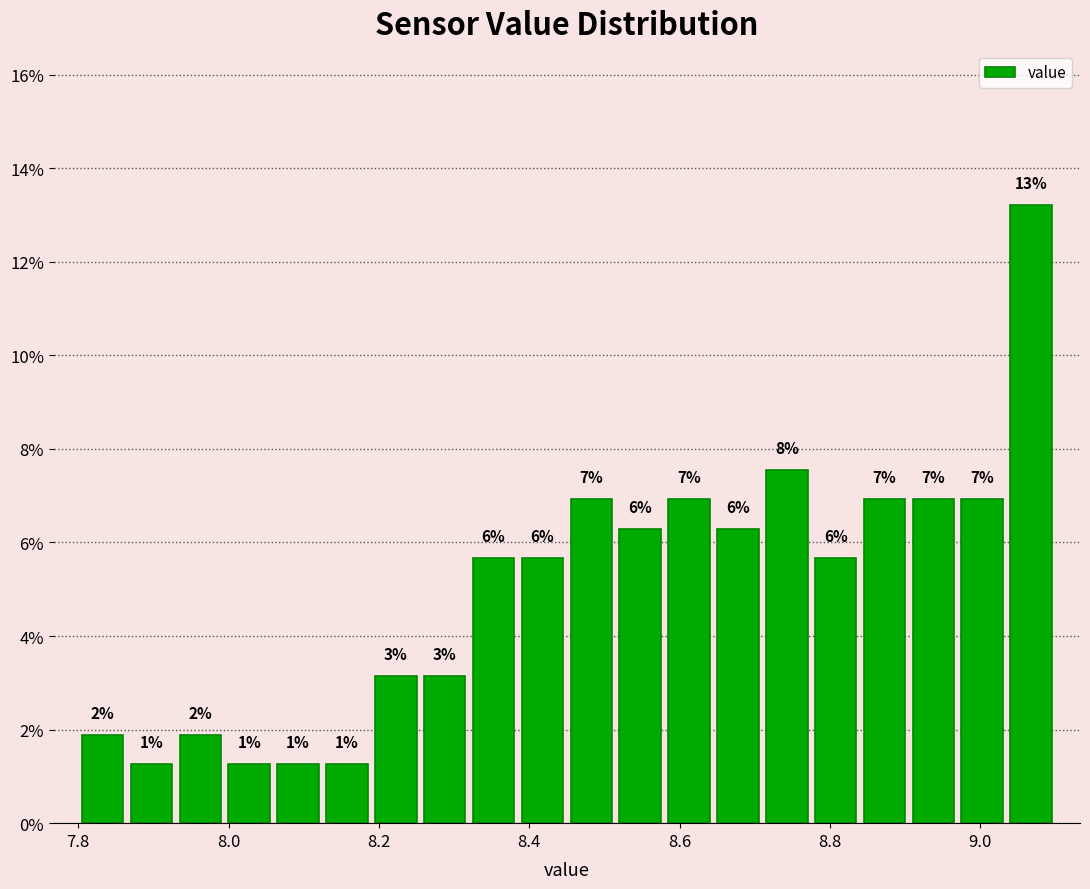

Read against the x-axis, roughly where is the centre of the tallest bar?

9.06